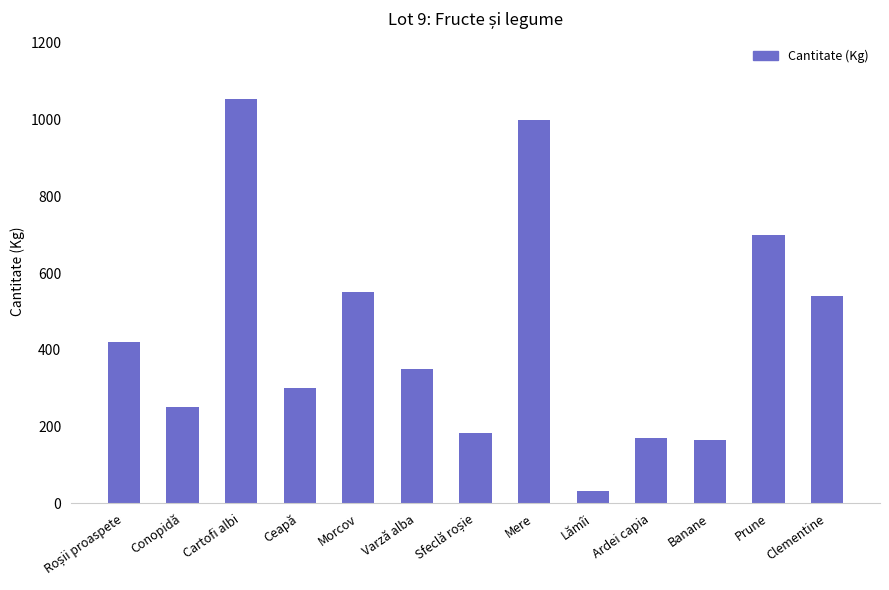

Reading left to right, transcribe all the data shown in this chart.

420	250	1053	300	550	351	182	1000	32	170	164	700	540